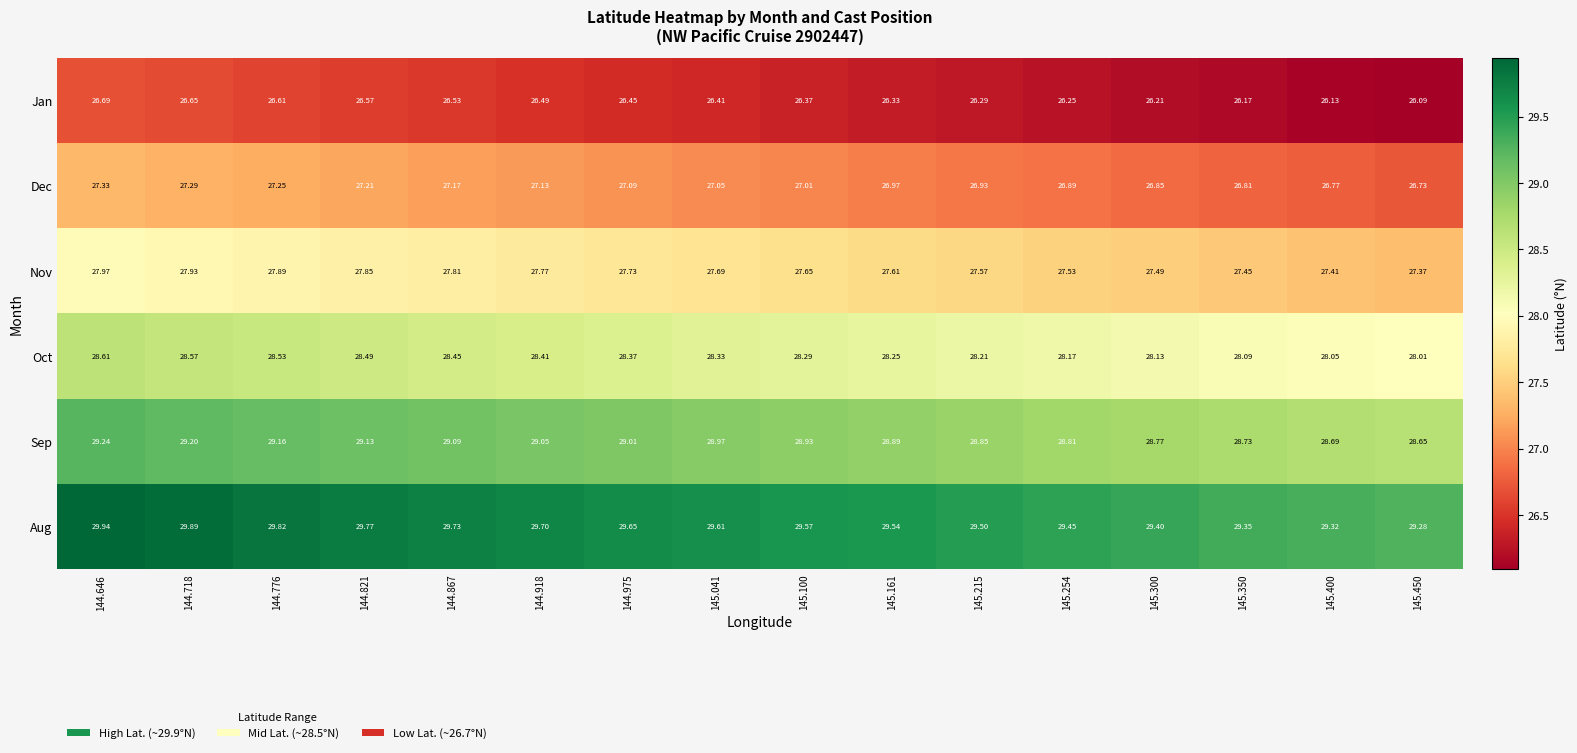

Rank the series by their average value, from highest to lowest.

Aug, Sep, Oct, Nov, Dec, Jan